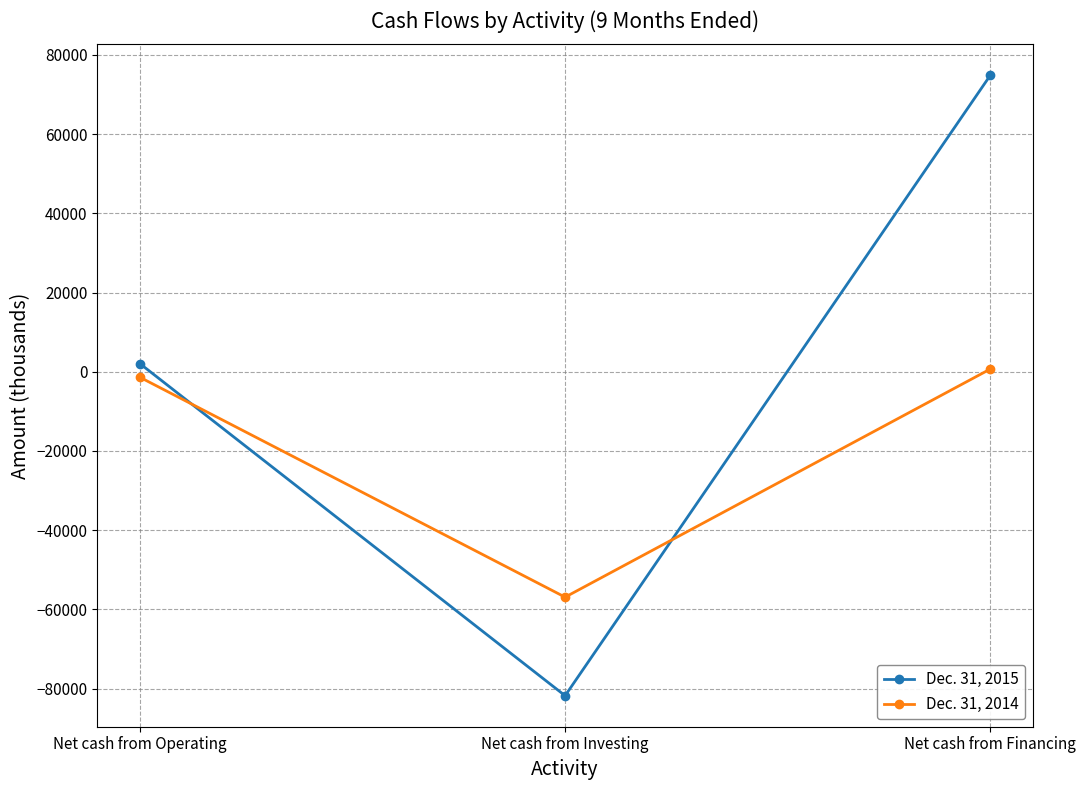

What is the value of the Dec. 31, 2014 point at the 3rd from the left?

679